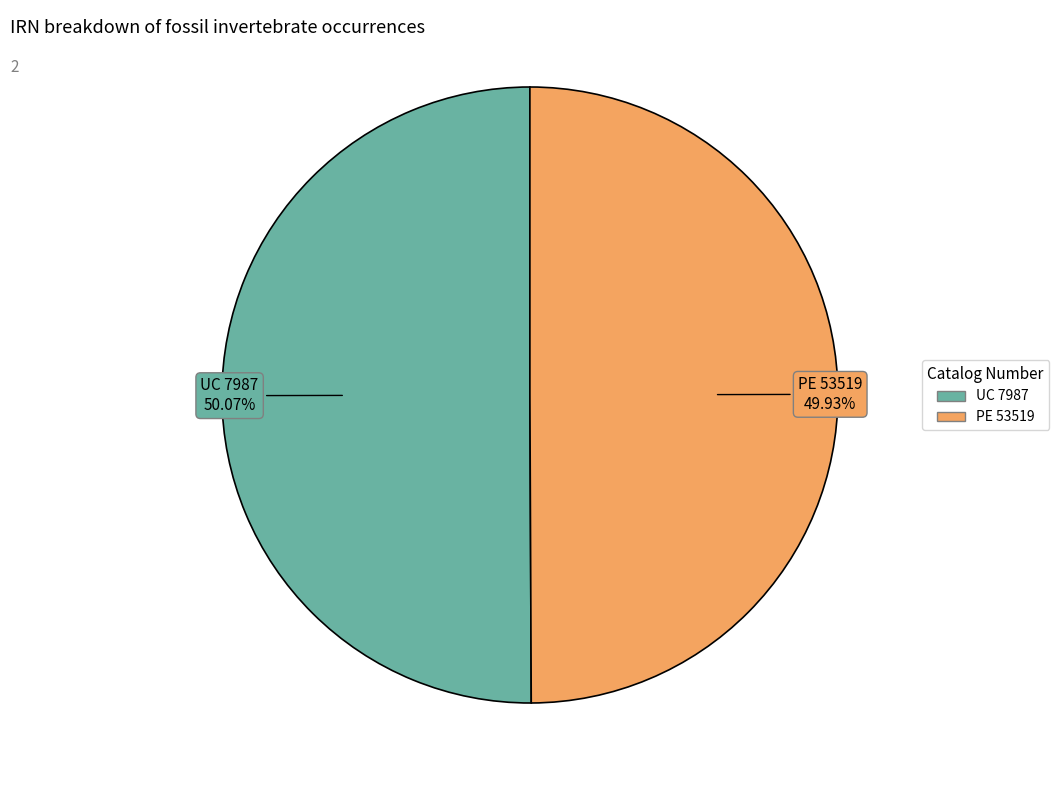

Is there any slice that represents more than half of the pie?

Yes